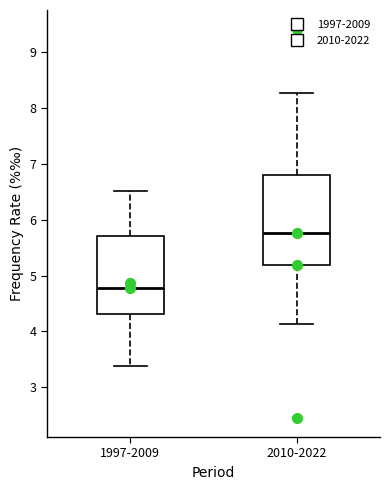

Comparing the boxes themselves (not the whiskers), which one is the tallest?

2010-2022